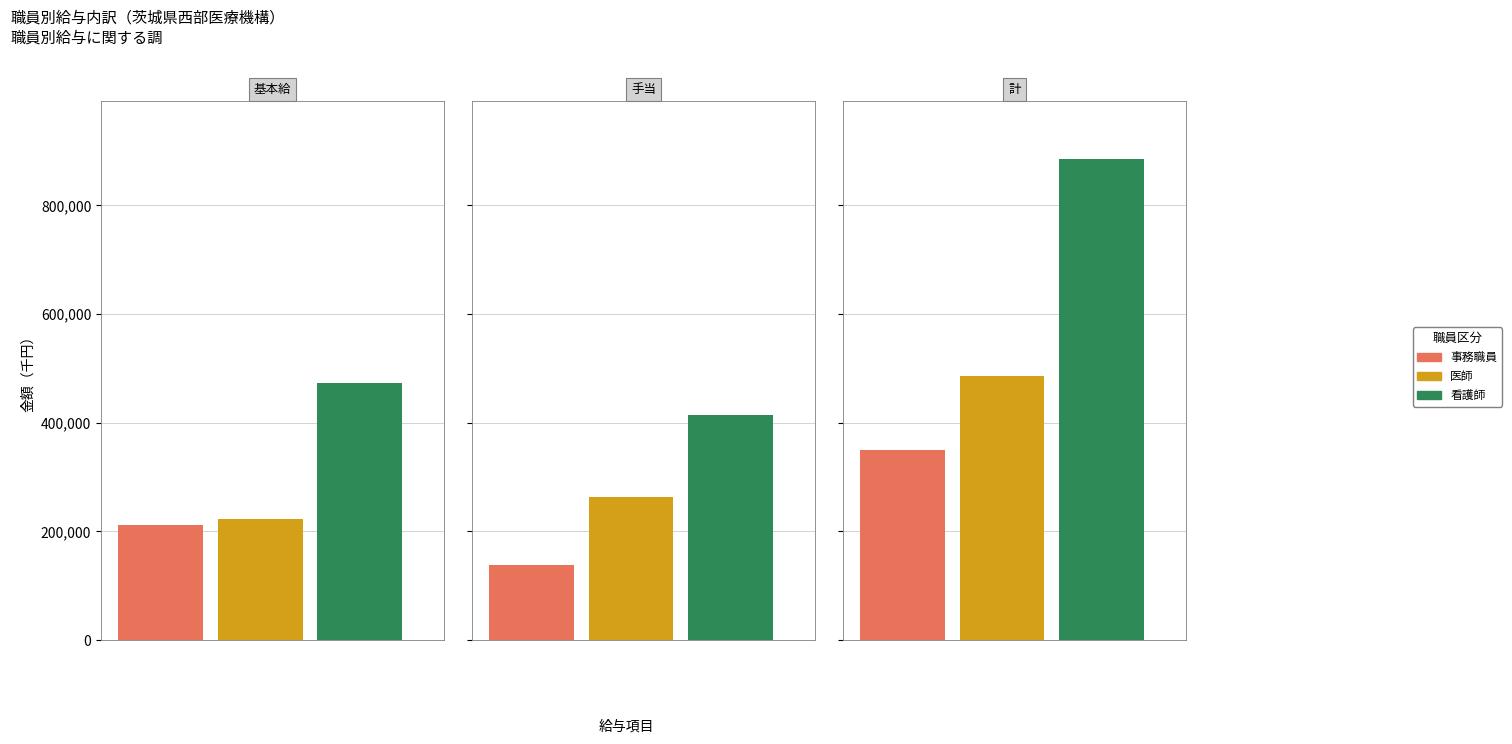

What is the minimum value for 看護師?

413648